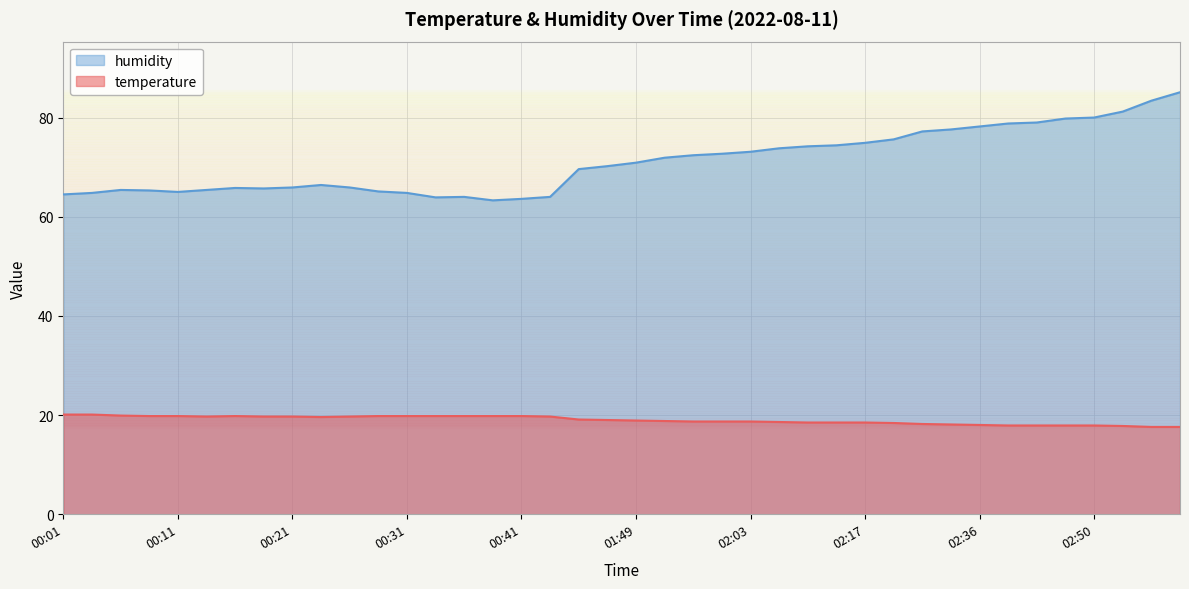

What position from the left is 02:36?

33